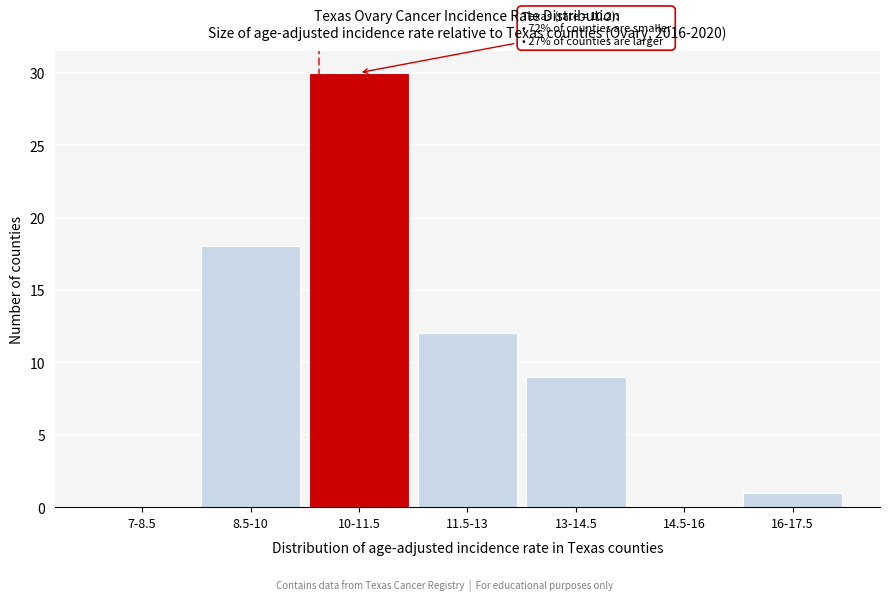

Reading right to left, what are all the values shown in this chart?

16-17.5=1	14.5-16=0	13-14.5=9	11.5-13=12	10-11.5=30	8.5-10=18	7-8.5=0